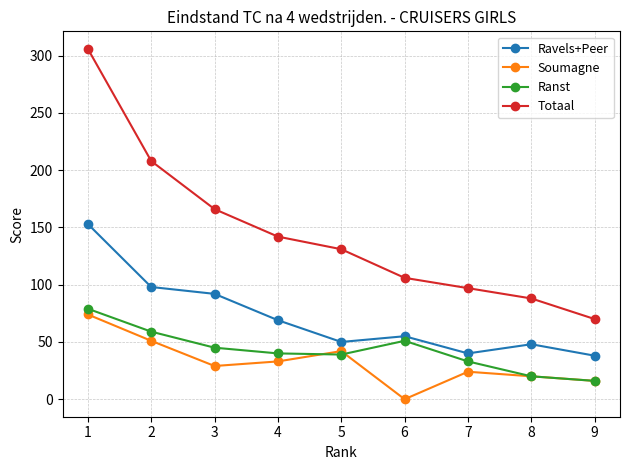

True or false: Totaal has a value of 95 at 2.

False